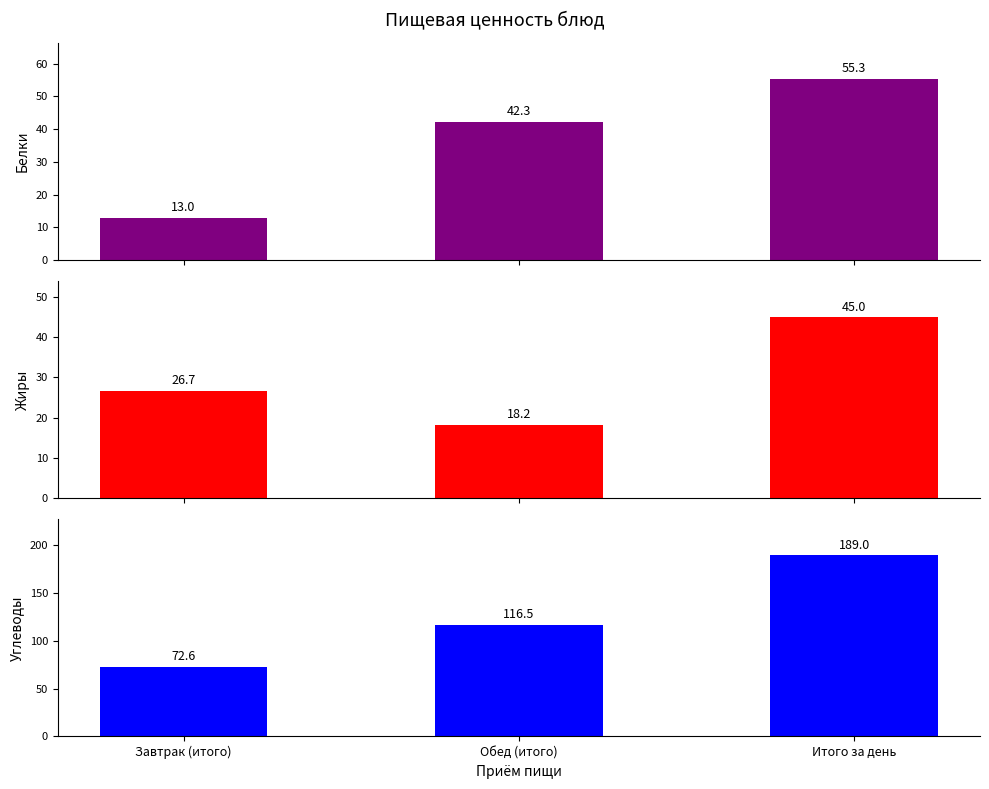

Between Обед (итого) and Итого за день, which is larger?

Итого за день